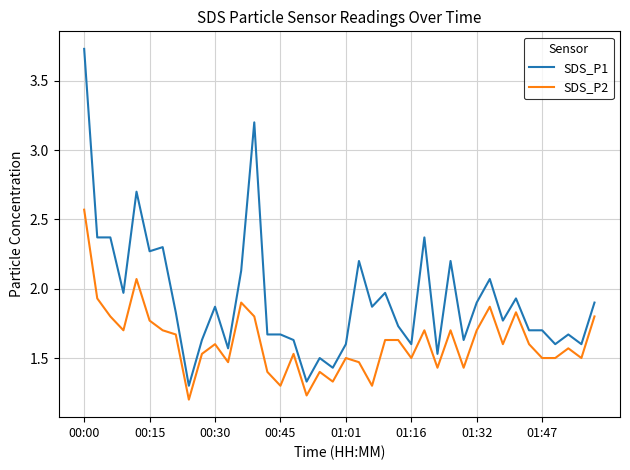

True or false: SDS_P2 and SDS_P1 intersect in this chart.

False